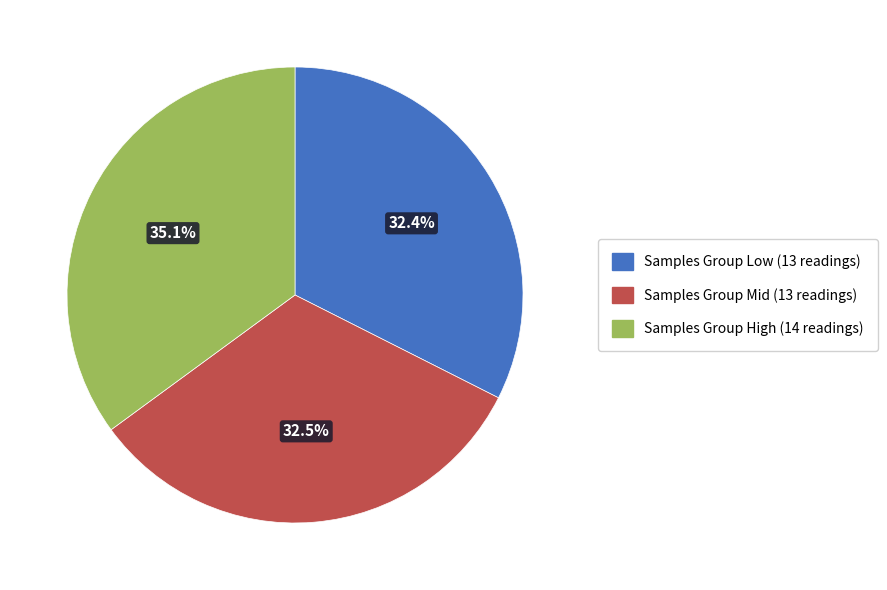

Count the number of slices in the pie.

3